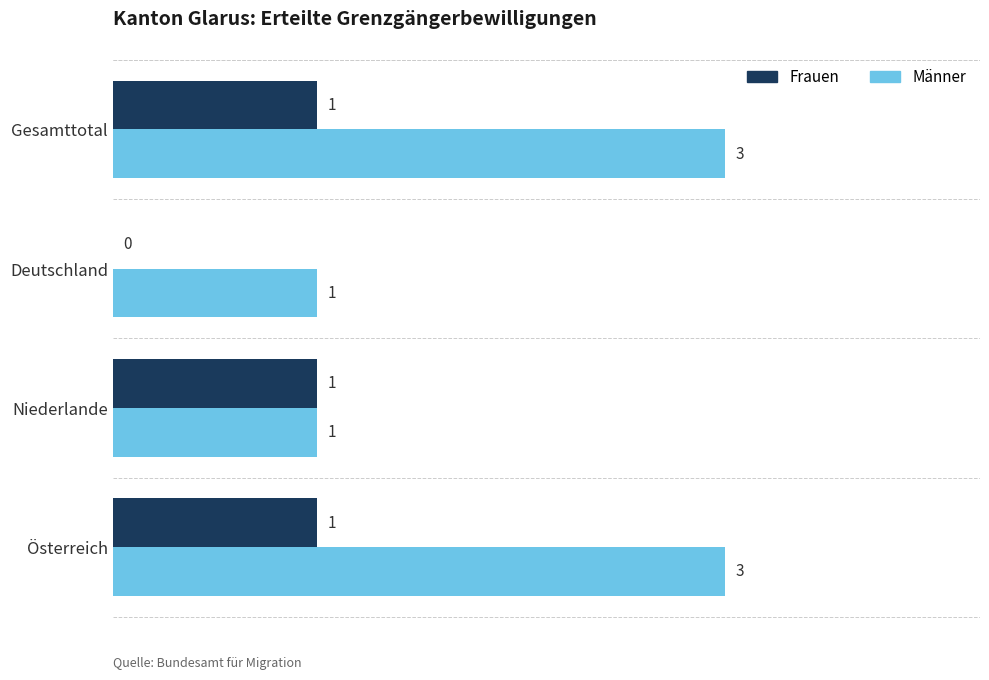

What is the sum of the Männer values at Deutschland and Österreich?

4